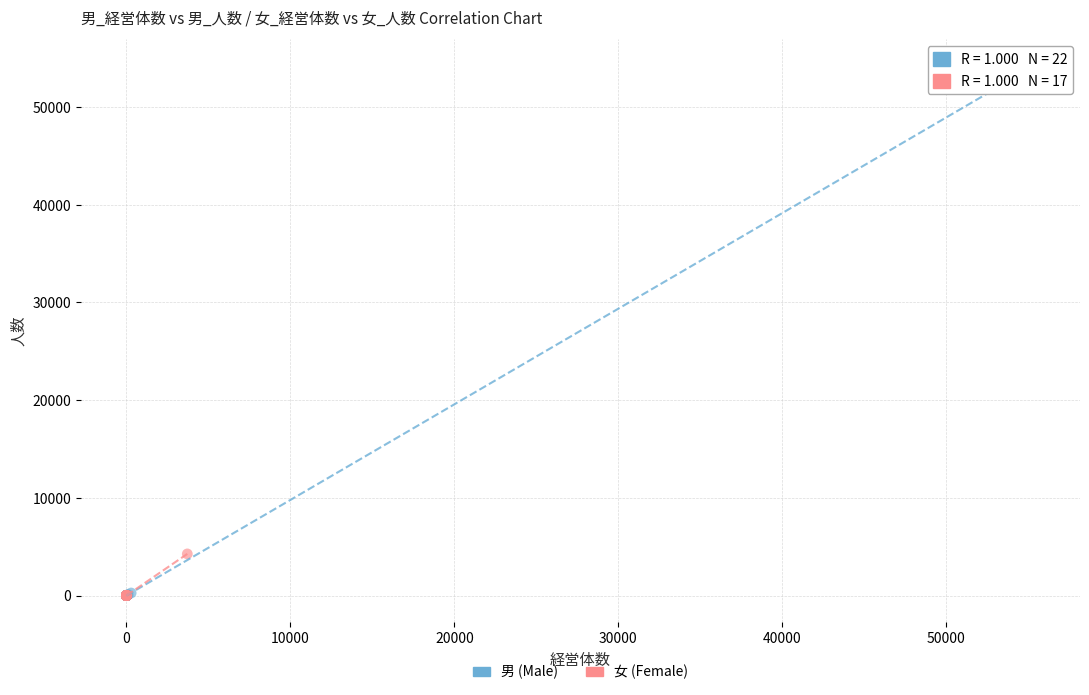

Which series has the largest Y range (max minus min)?

男 (Male)